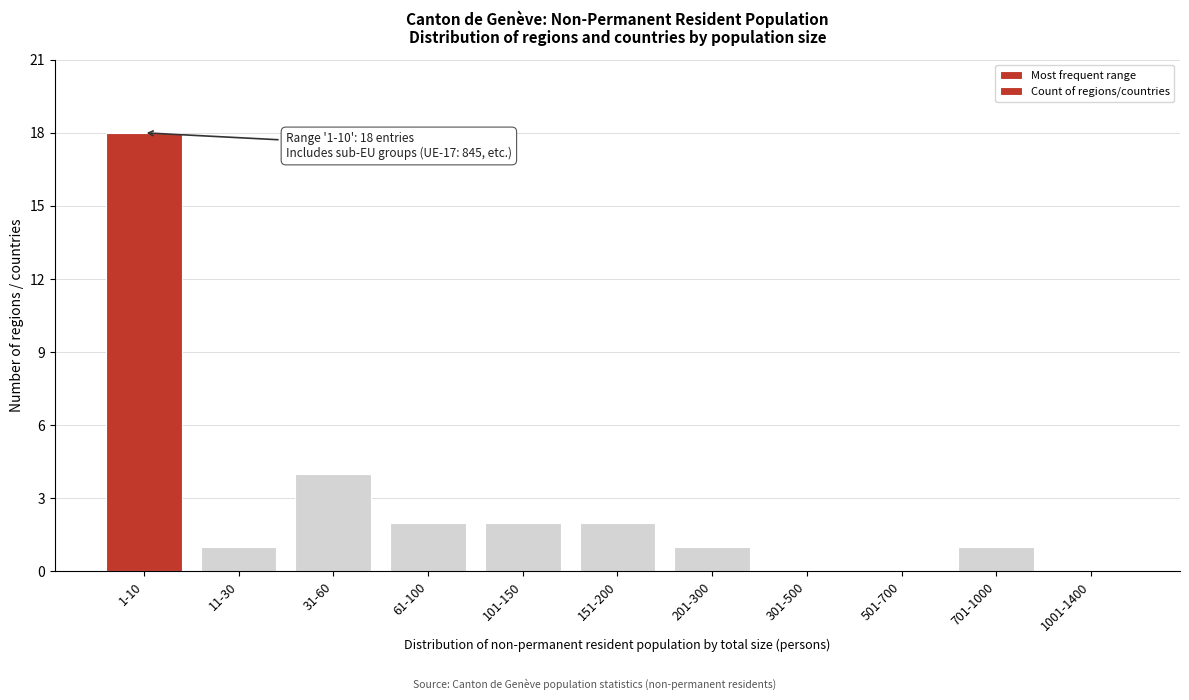

Reading right to left, extract all data points from this chart.

1001-1400=0	701-1000=1	501-700=0	301-500=0	201-300=1	151-200=2	101-150=2	61-100=2	31-60=4	11-30=1	1-10=18